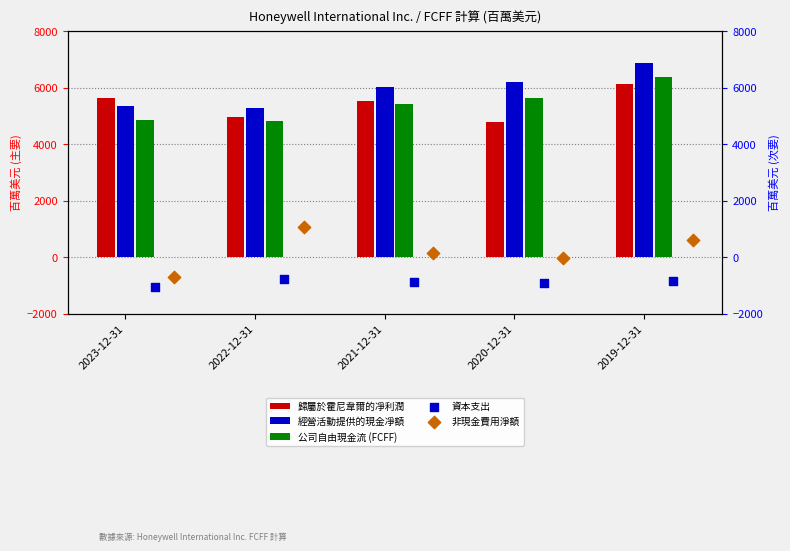

What is the difference between the 歸屬於霍尼韋爾的凈利潤 values at 2020-12-31 and 2019-12-31?

1364